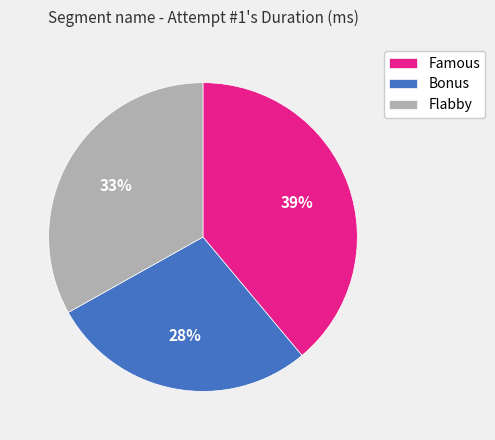

Combined, do Flabby and Bonus account for over 50%?

Yes